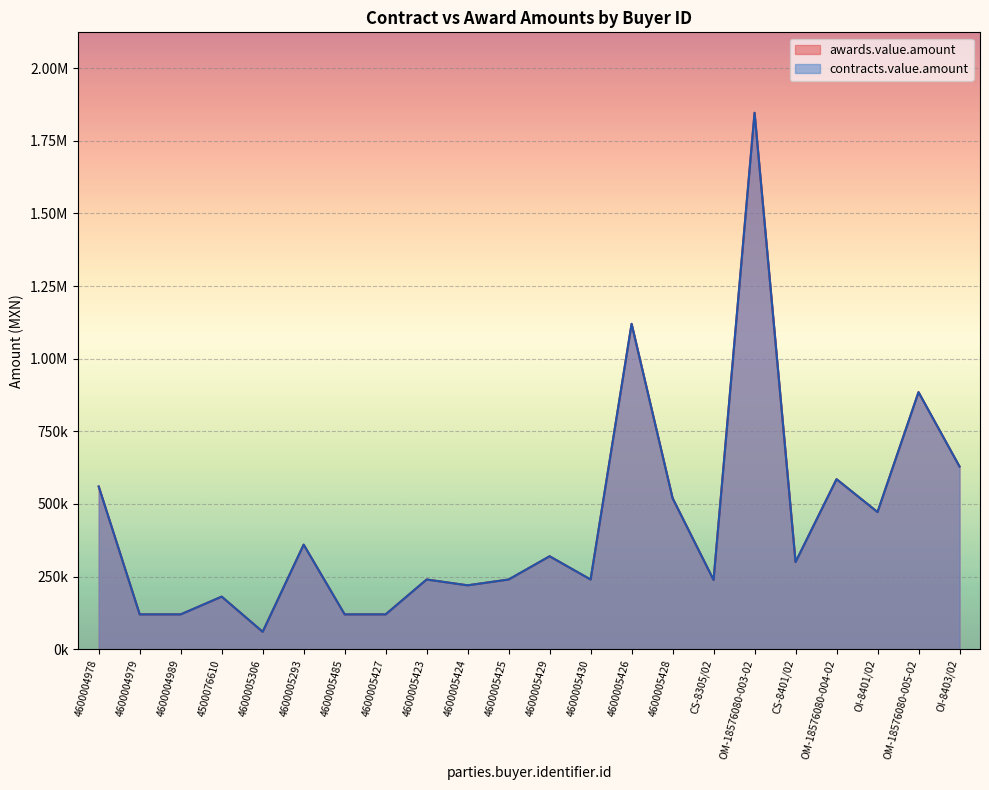

Reading left to right, extract all data points from this chart.

awards.value.amount: 4600004978=560000.0	4600004979=120000.0	4600004989=120000.0	4500076610=181060.0	4600005306=60000.0	4600005293=360000.0	4600005485=120000.0	4600005427=120000.0	4600005423=240000.0	4600005424=220000.0	4600005425=240000.0	4600005429=320000.0	4600005430=240000.0	4600005426=1120000.0	4600005428=520000.0	CS-8305/02=238500.0	OM-18576080-003-02=1846263.0	CS-8401/02=300000.0	OM-18576080-004-02=585267.8	OI-8401/02=472147.6	OM-18576080-005-02=884821.4	OI-8403/02=628973.3
contracts.value.amount: 4600004978=560000.0	4600004979=120000.0	4600004989=120000.0	4500076610=181060.0	4600005306=60000.0	4600005293=360000.0	4600005485=120000.0	4600005427=120000.0	4600005423=240000.0	4600005424=220000.0	4600005425=240000.0	4600005429=320000.0	4600005430=240000.0	4600005426=1120000.0	4600005428=520000.0	CS-8305/02=238500.0	OM-18576080-003-02=1846263.0	CS-8401/02=300000.0	OM-18576080-004-02=585267.8	OI-8401/02=472147.6	OM-18576080-005-02=884821.4	OI-8403/02=628973.3